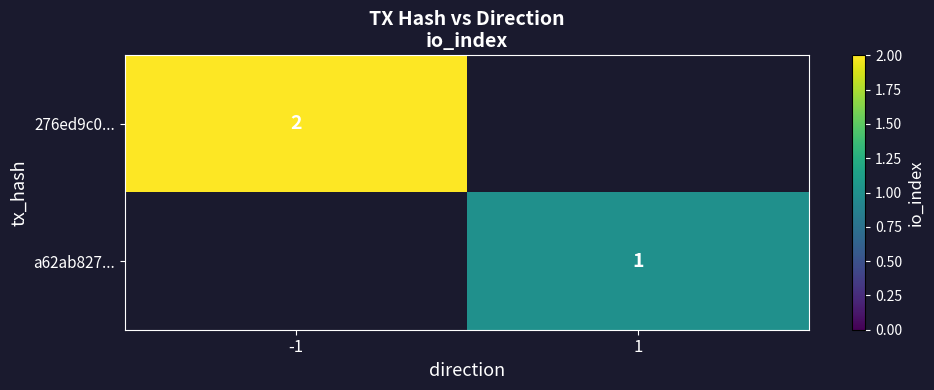

How many data points does each series have?

2